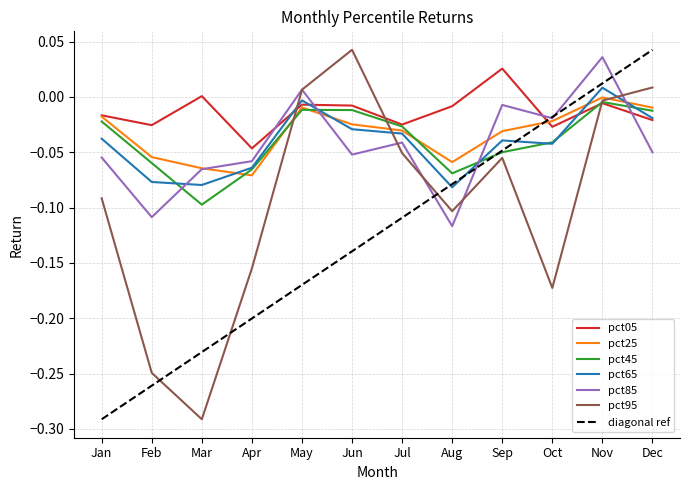

Reading left to right, what are all the values shown in this chart?

pct05: -0.0	-0.0	0.0	-0.0	-0.0	-0.0	-0.0	-0.0	0.0	-0.0	-0.0	-0.0
pct25: -0.0	-0.1	-0.1	-0.1	-0.0	-0.0	-0.0	-0.1	-0.0	-0.0	-0.0	-0.0
pct45: -0.0	-0.1	-0.1	-0.1	-0.0	-0.0	-0.0	-0.1	-0.0	-0.0	-0.0	-0.0
pct65: -0.0	-0.1	-0.1	-0.1	-0.0	-0.0	-0.0	-0.1	-0.0	-0.0	0.0	-0.0
pct85: -0.1	-0.1	-0.1	-0.1	0.0	-0.1	-0.0	-0.1	-0.0	-0.0	0.0	-0.1
pct95: -0.1	-0.2	-0.3	-0.2	0.0	0.0	-0.1	-0.1	-0.1	-0.2	-0.0	0.0